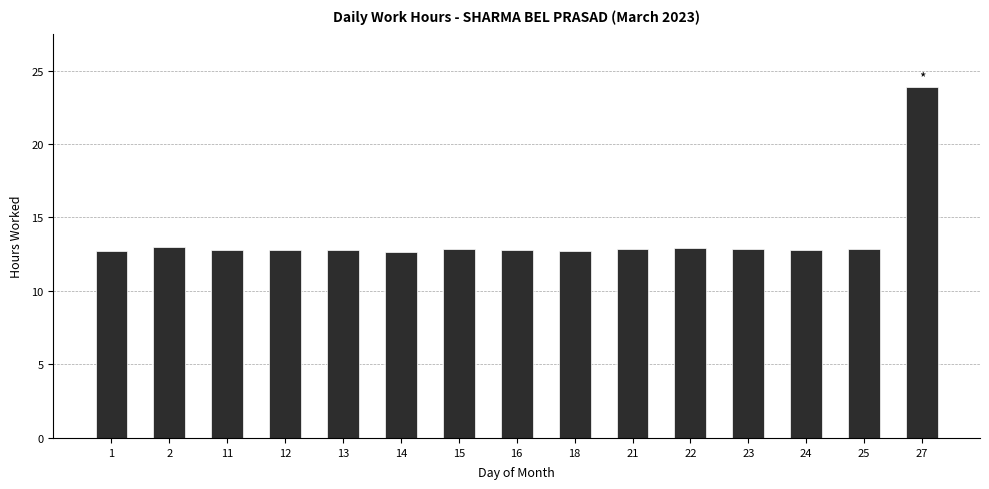

The chart shows a value of 41.3 at 27. True or false?

False